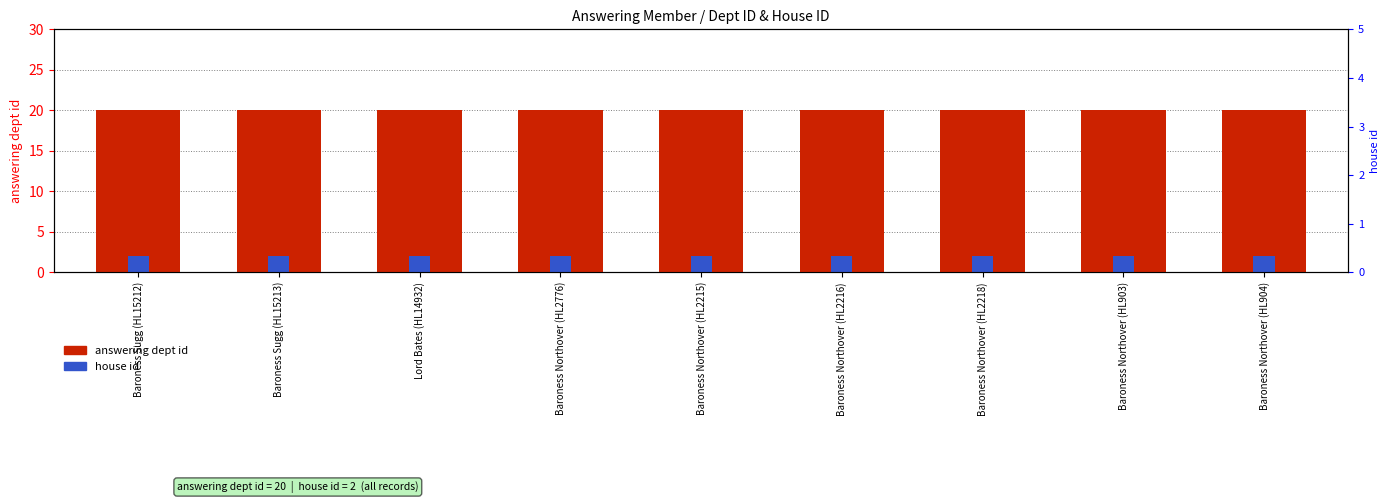

Read the answering dept id value at Baroness Northover (HL904).

20